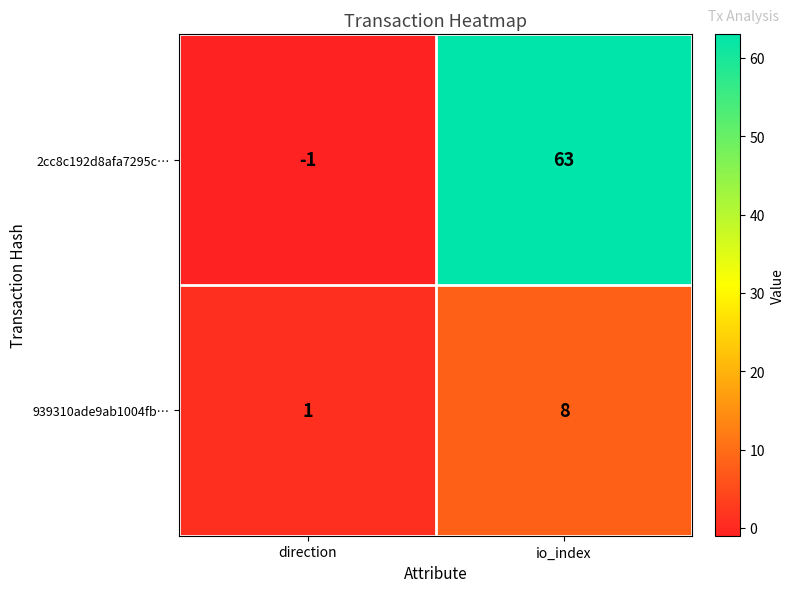

Between direction and io_index, which series saw the biggest shift?

2cc8c192d8afa7295c…